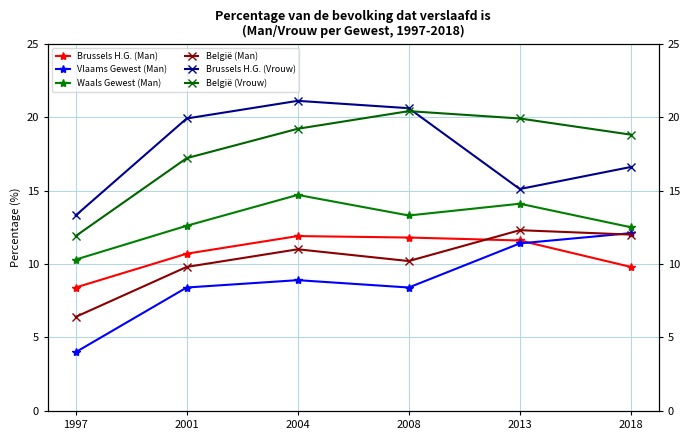

How many data points in Brussels H.G. (Vrouw) are less than 19?

3